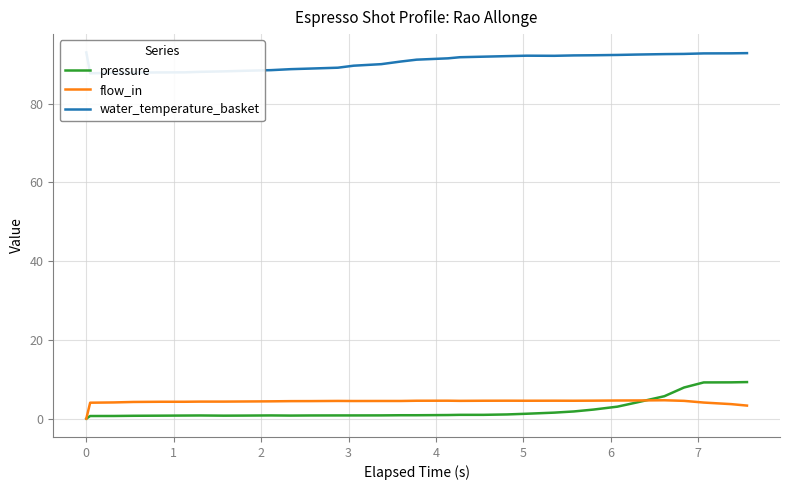

How many distinct data groups are displayed?

3